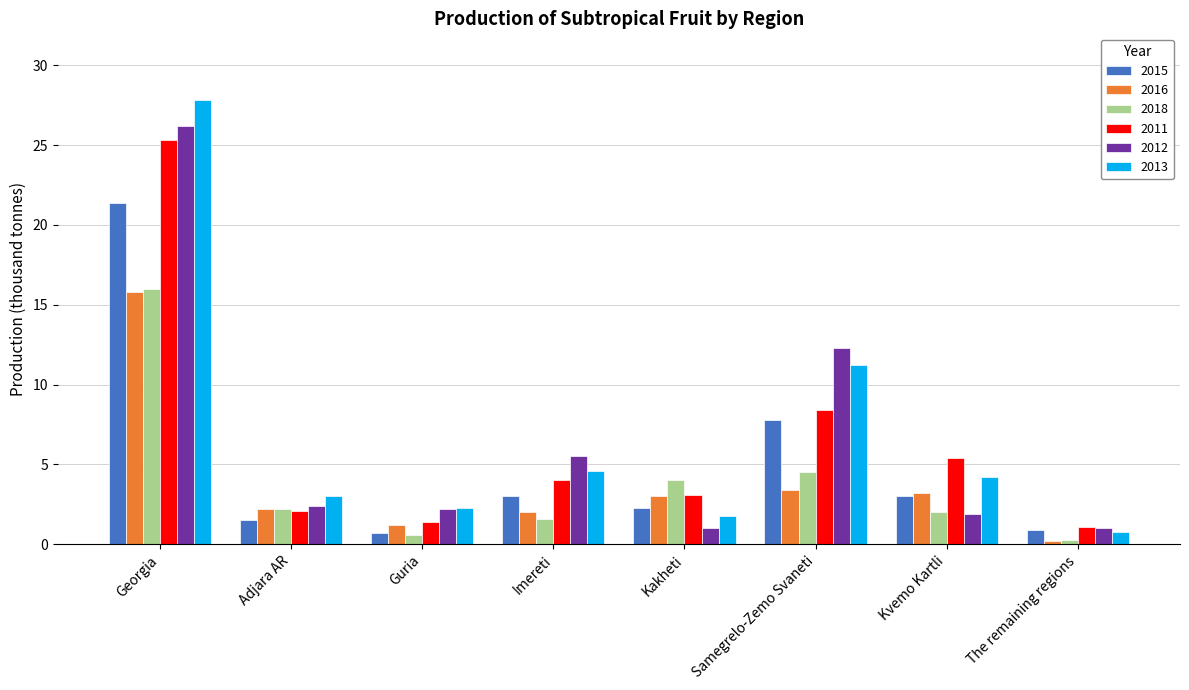

Count the number of data series in this chart.

6